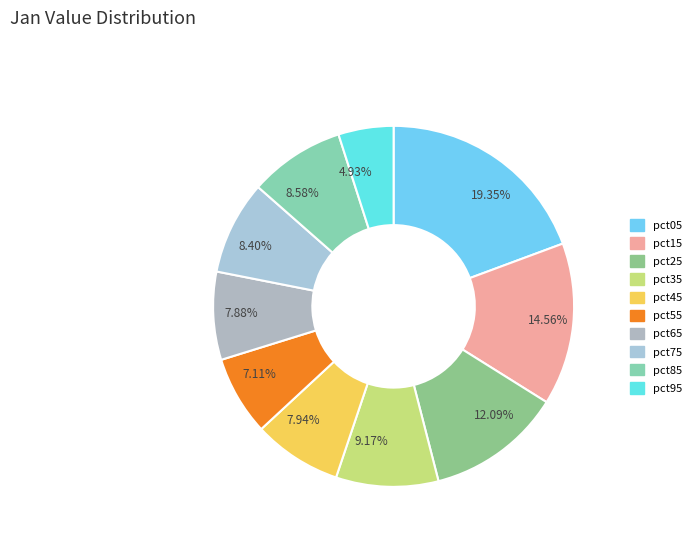

Is pct35 the majority of the pie?

No